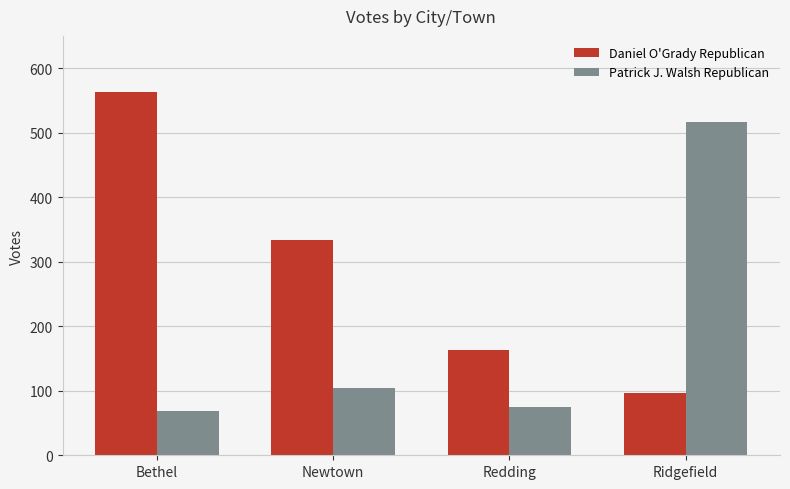

What is the label of the 2nd bar from the right?

Redding